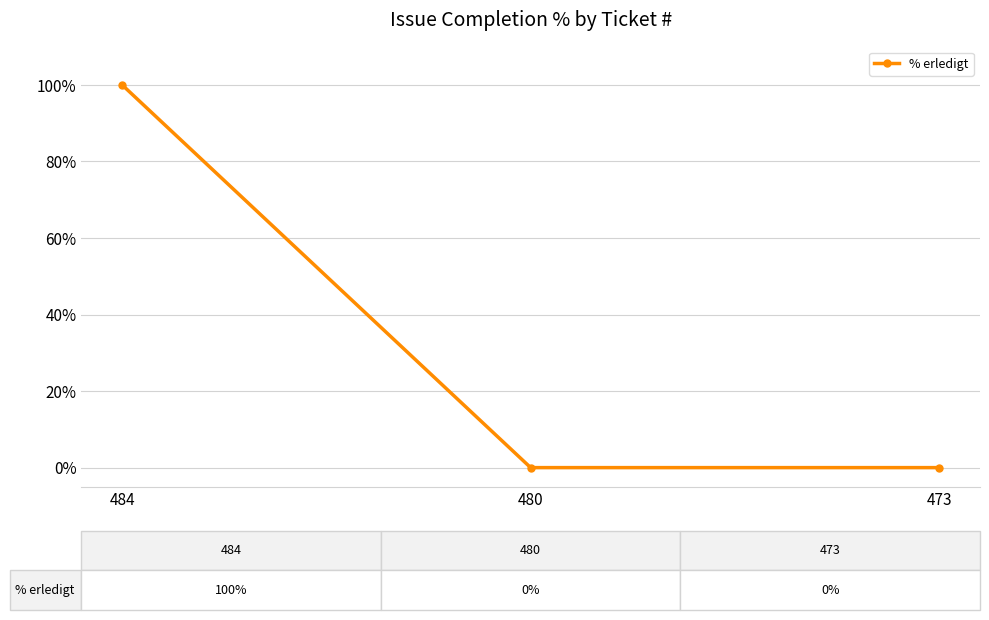

What is the maximum value shown in the chart?

100